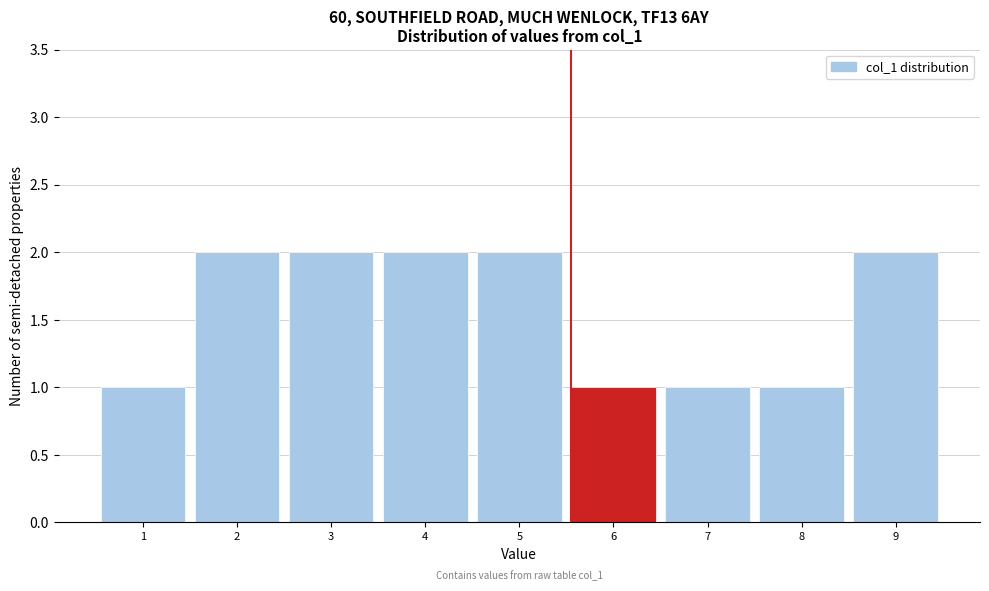

Reading right to left, extract all data points from this chart.

2	1	1	1	2	2	2	2	1